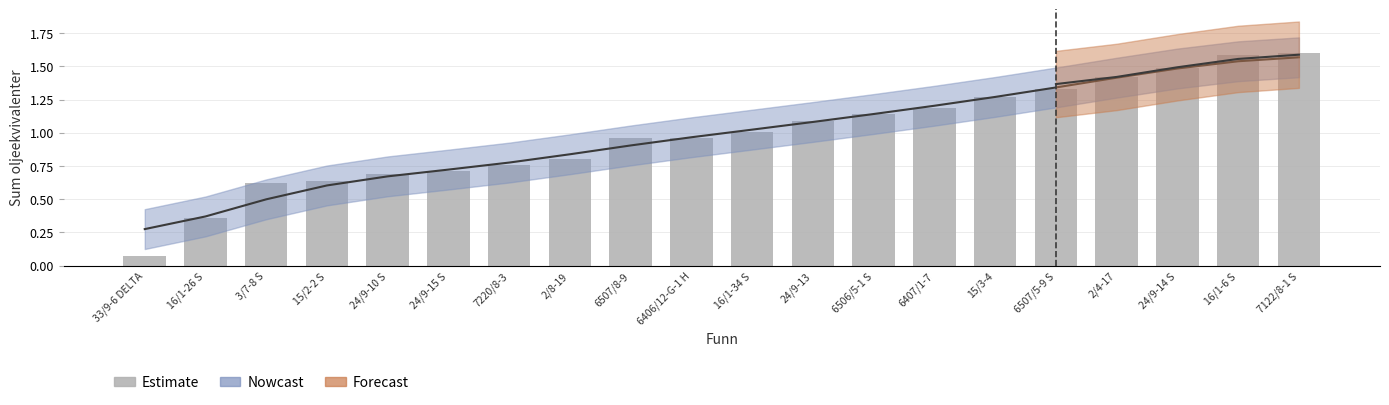

Which category has the lowest value across all series?

33/9-6 DELTA